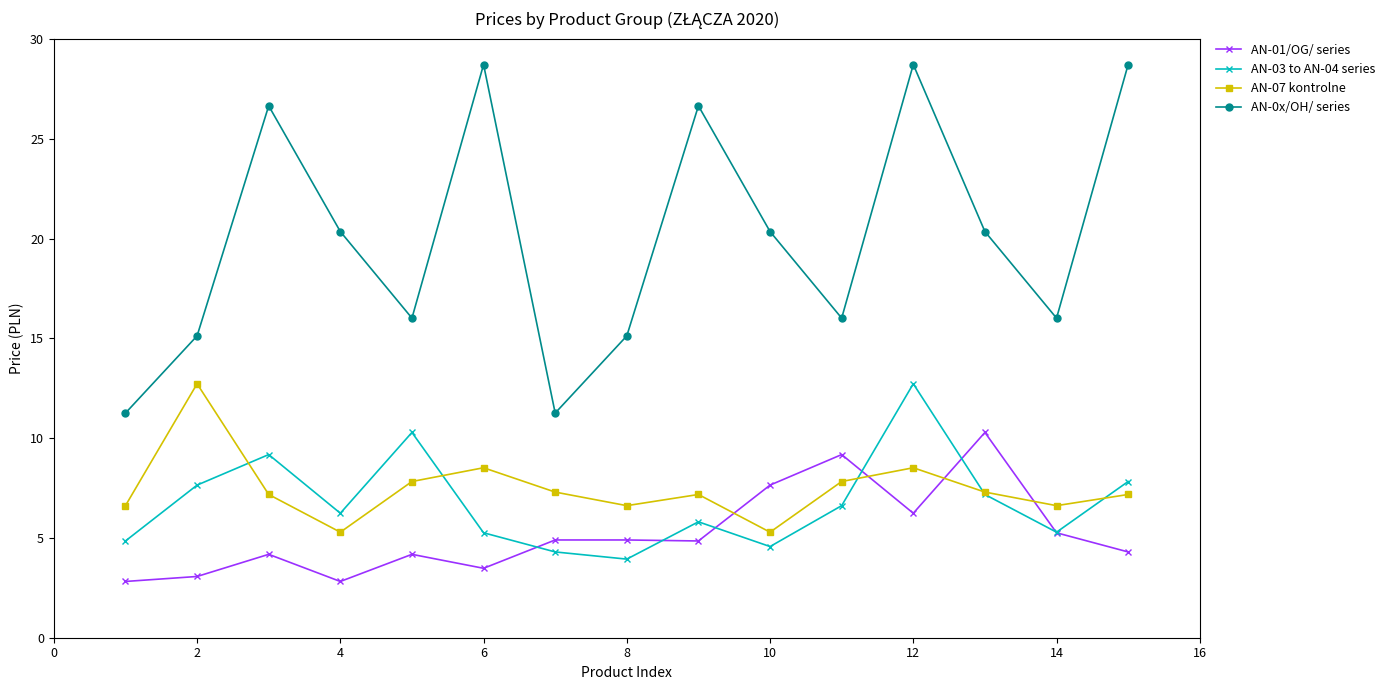

What is the value of the AN-0x/OH/ series point at the 1st from the left?

11.3